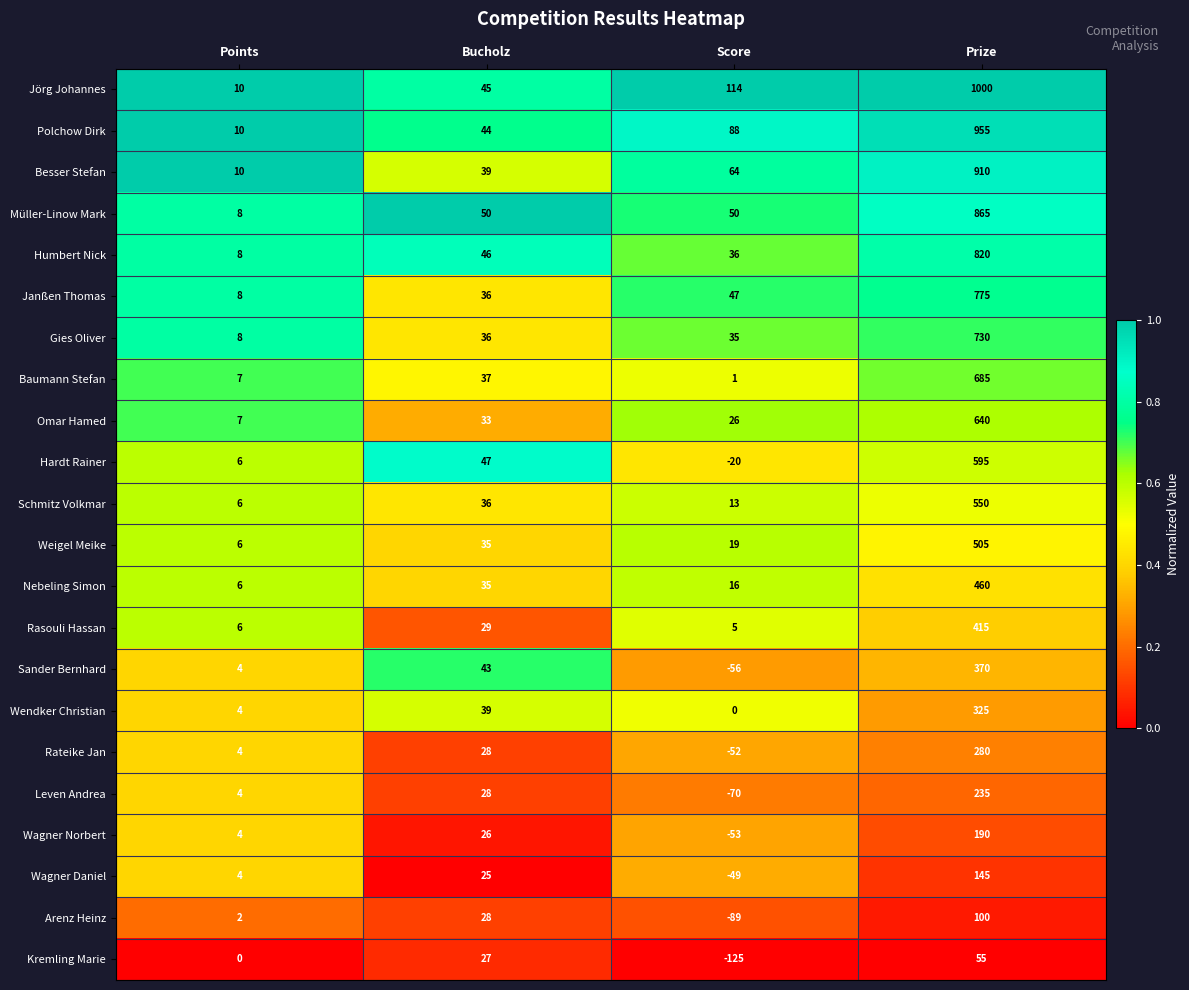

Which series has the largest range (max minus min)?

Jörg Johannes